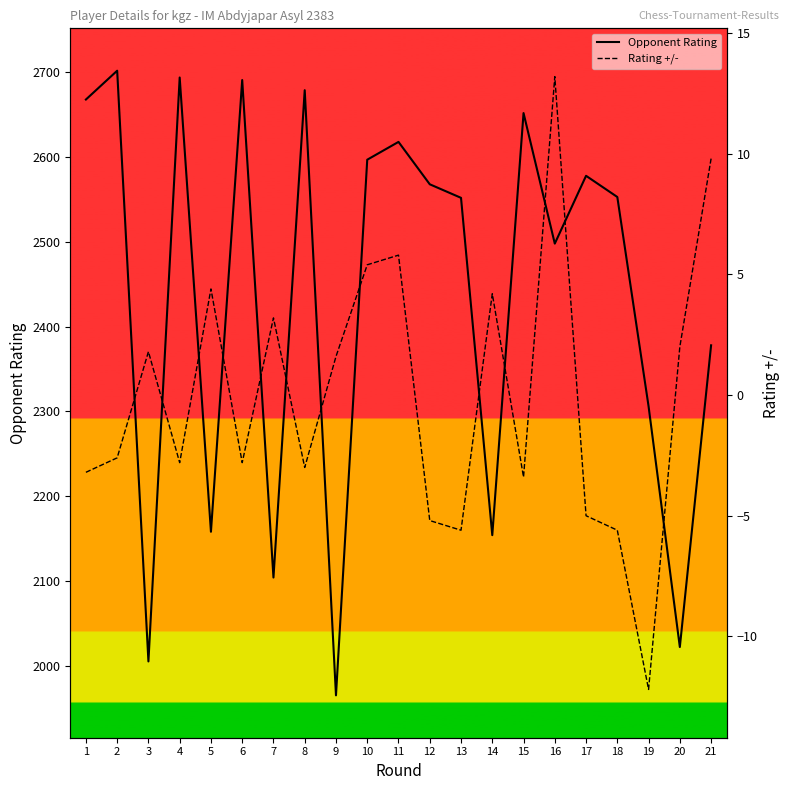

Which series has the widest spread of values?

Opponent Rating